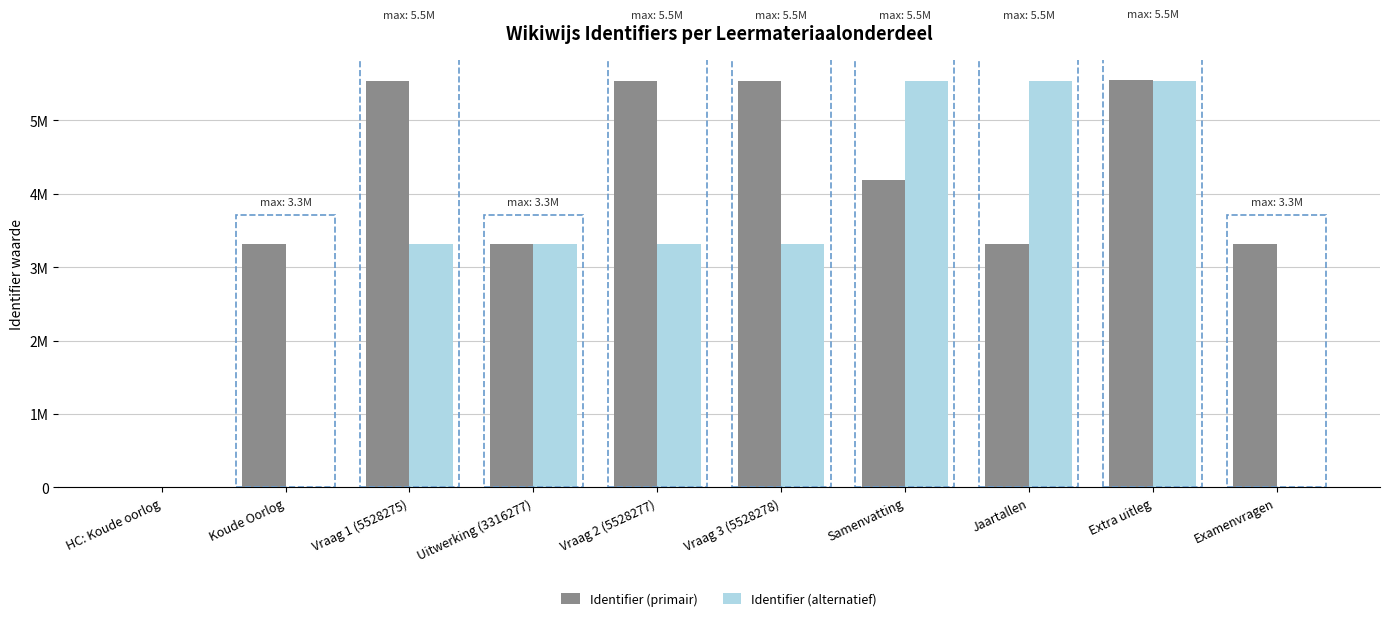

What is the greatest value displayed?

5545924